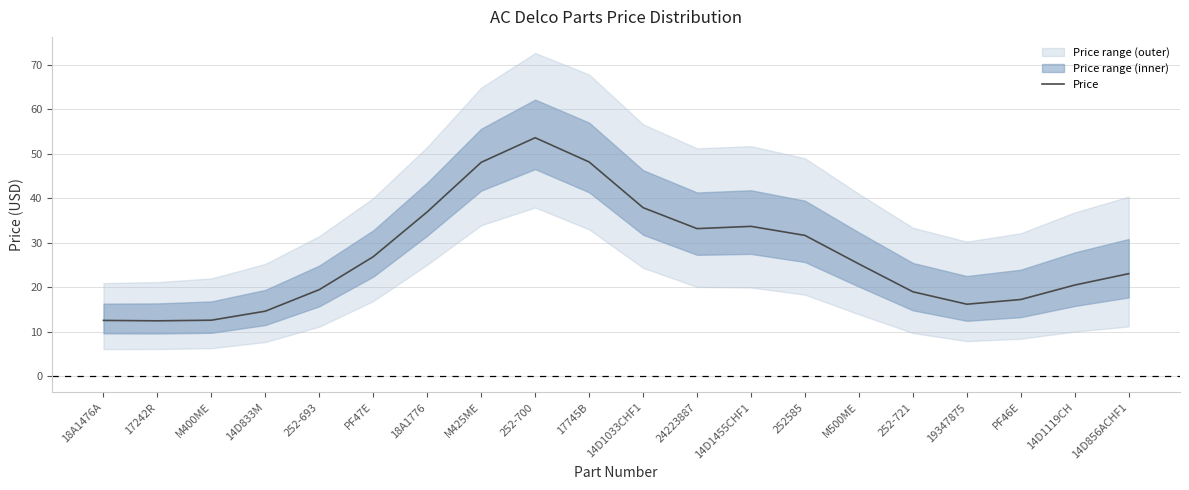

What is the sum of the values at PF47E and PF46E?

44.1